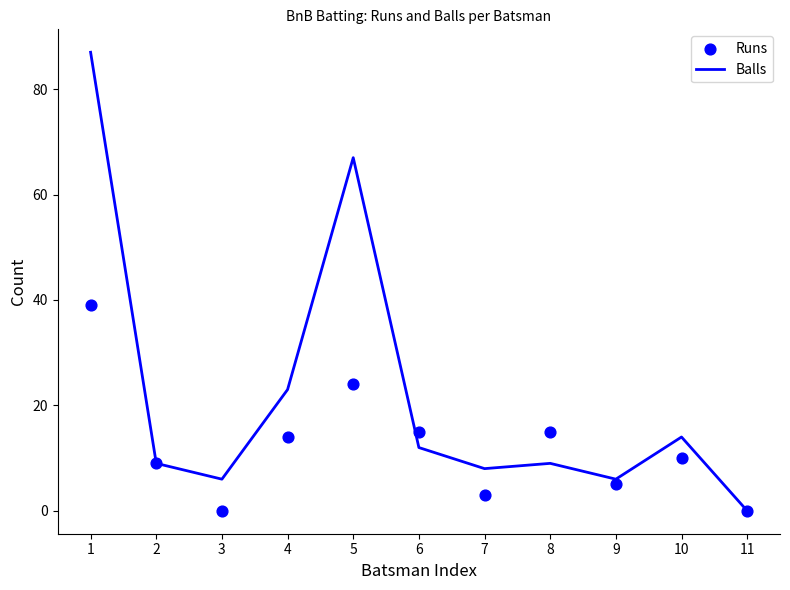

What are all the series names shown in the legend?

Balls, Runs